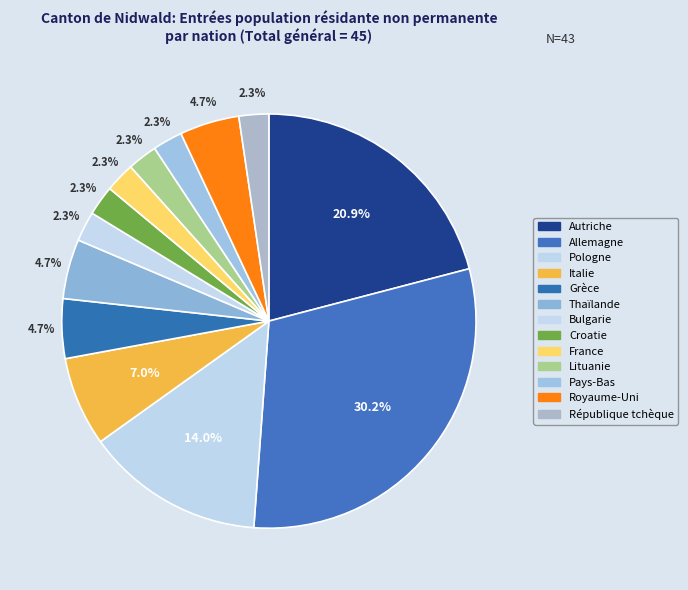

Does any single category account for the majority?

No